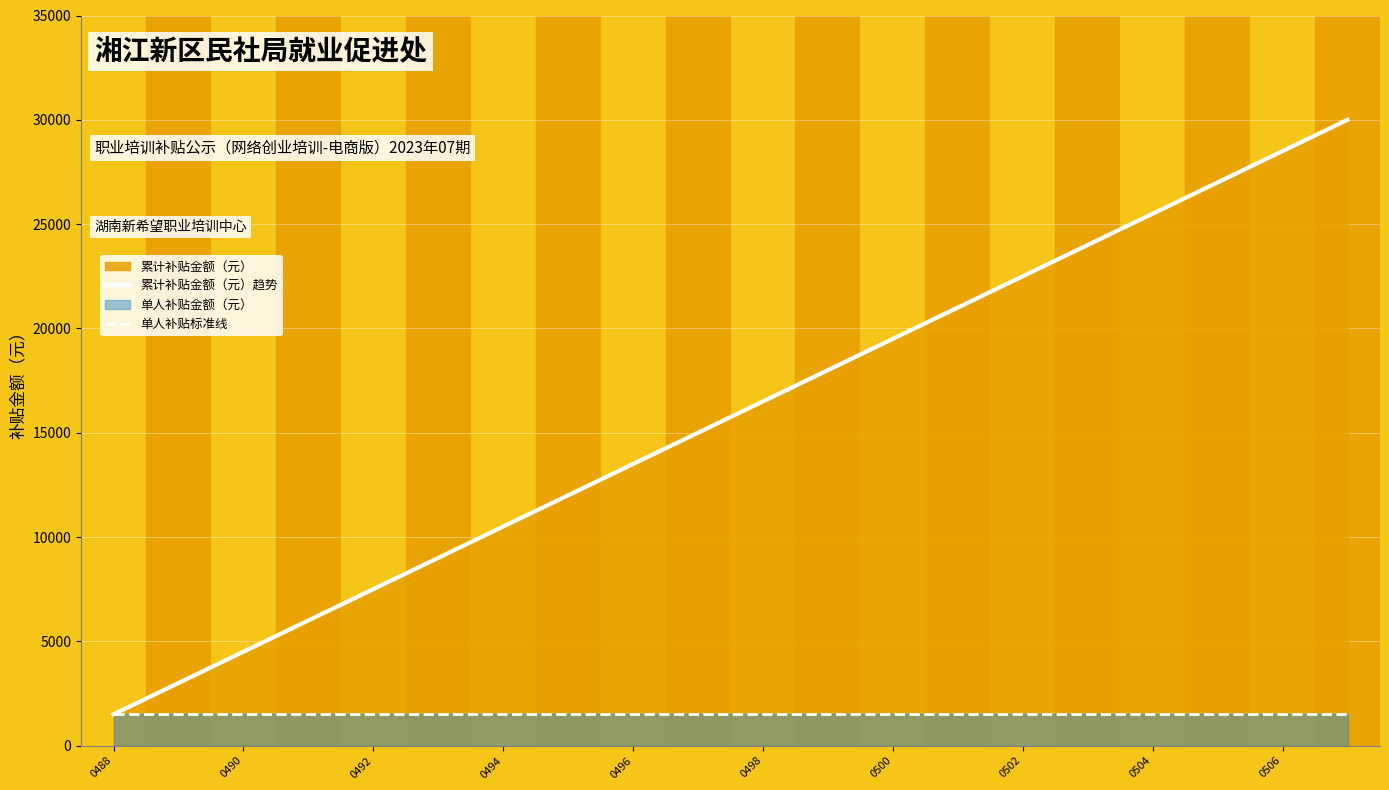

Which category has the lowest value in the 累计补贴金额（元）趋势 series?

0488